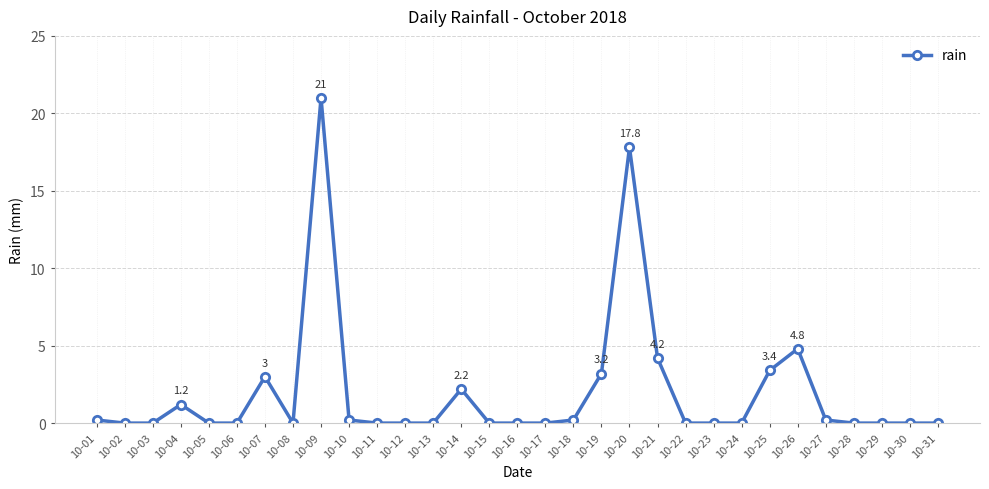

True or false: the data has more than 0 interior local peaks.

True